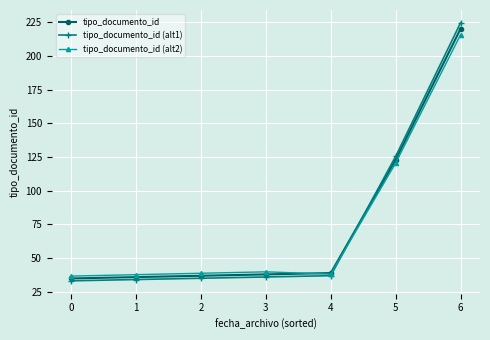

How many times do tipo_documento_id and tipo_documento_id (alt2) cross each other?

1